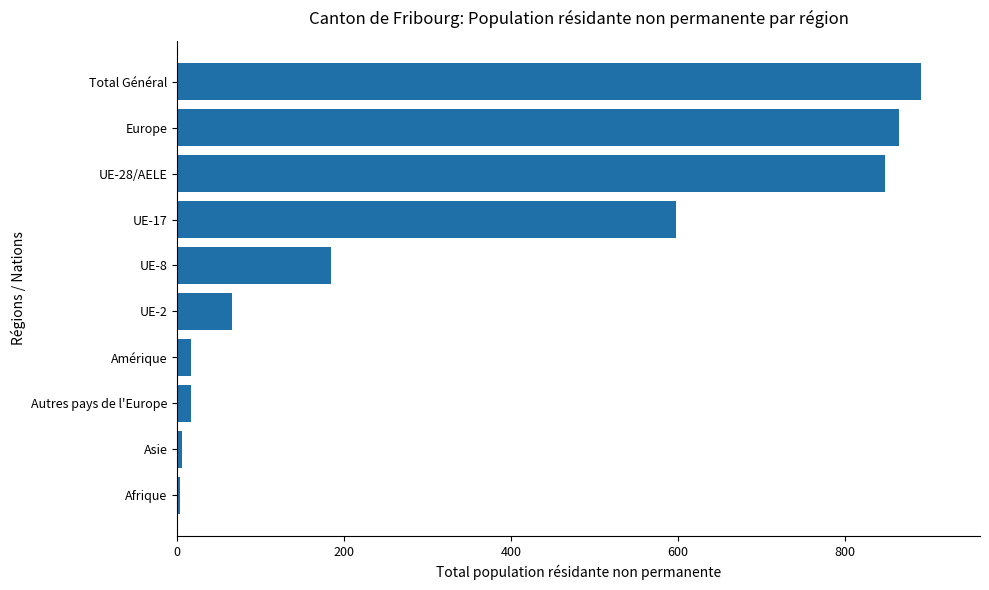

At which label is the value closest to 447?

UE-17